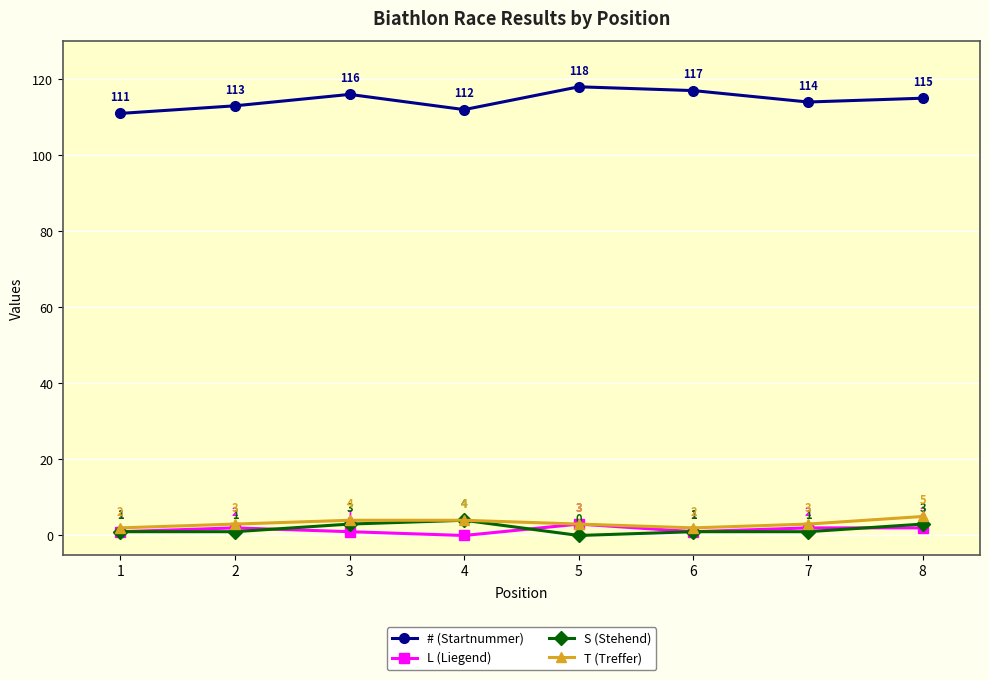

True or false: # (Startnummer) and L (Liegend) intersect in this chart.

False